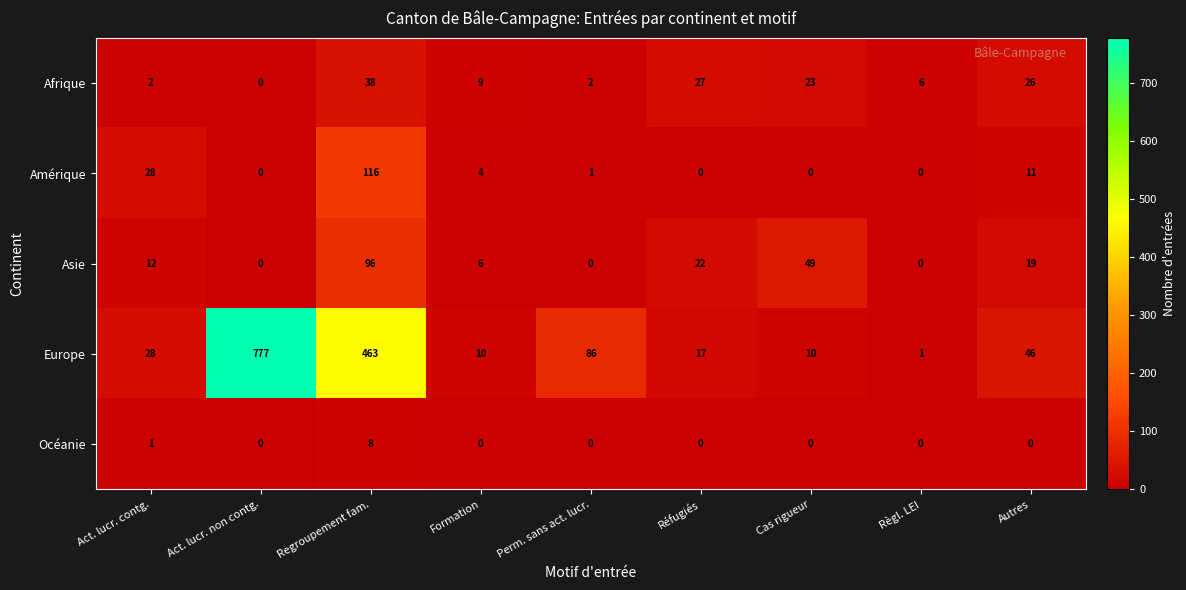

Where is Océanie nearest to the value 4?

Act. lucr. contg.